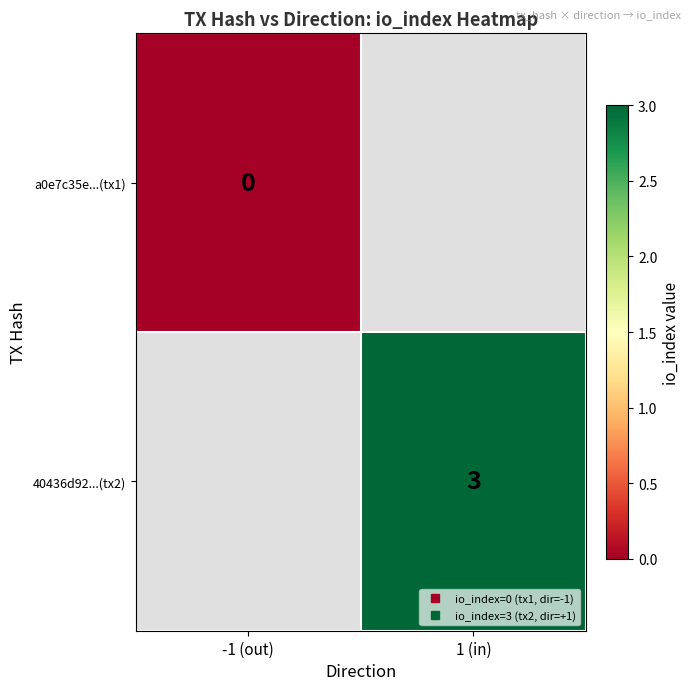

Rank the series at 1 (in) from highest to lowest value.

a0e7c35e...(tx1), 40436d92...(tx2)